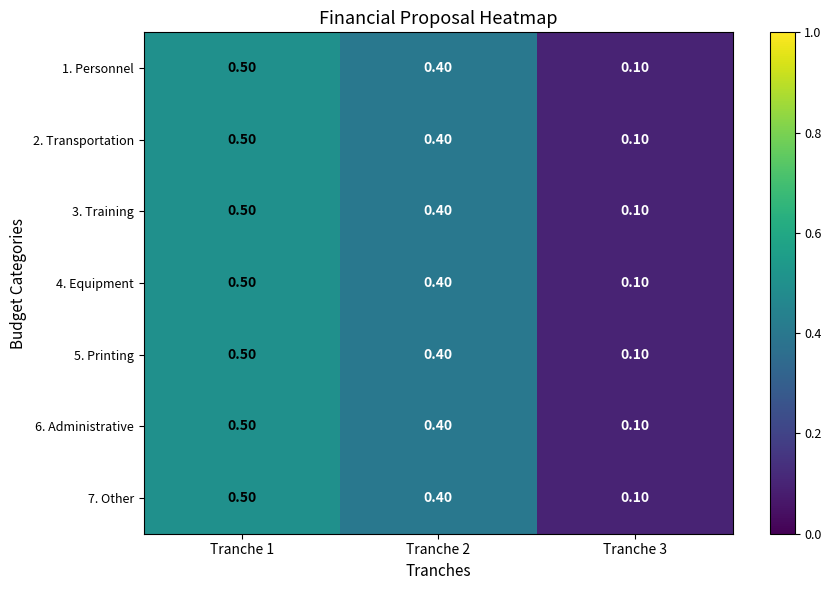

Rank the categories by 2. Transportation value from highest to lowest.

Tranche 1, Tranche 2, Tranche 3